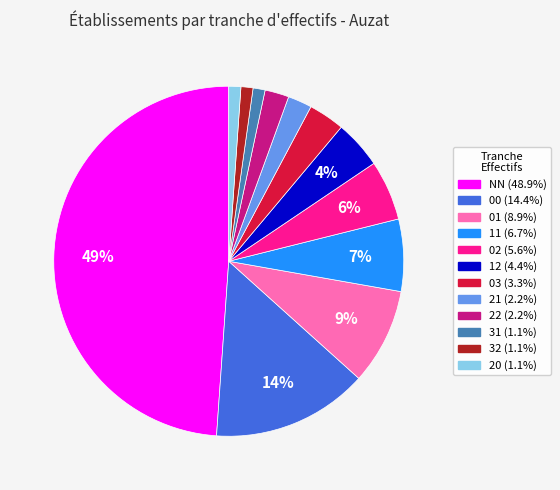

How many slices are in this pie chart?

12